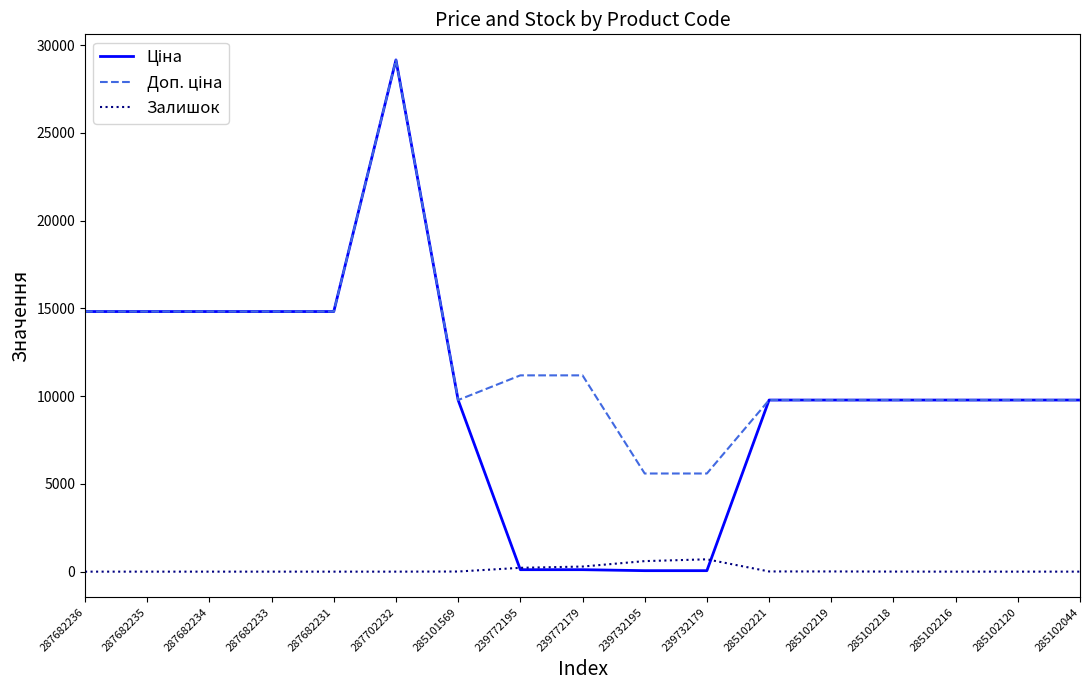

What is the maximum value shown in the chart?

29152.3